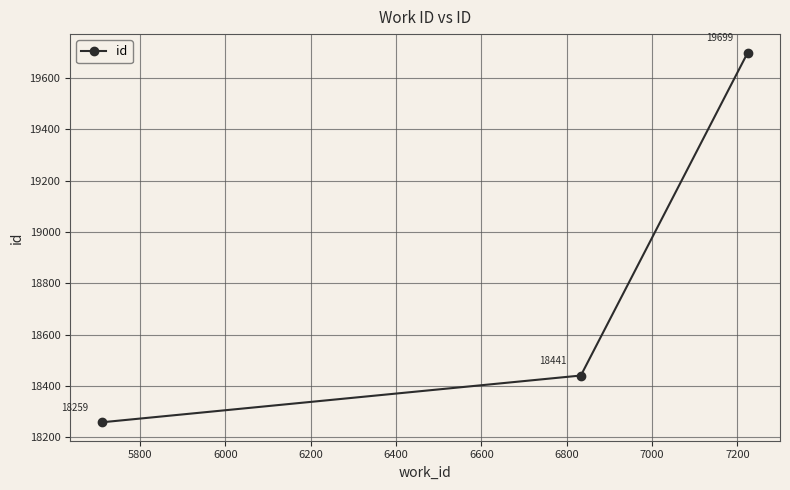

How many lines are shown in the chart?

1